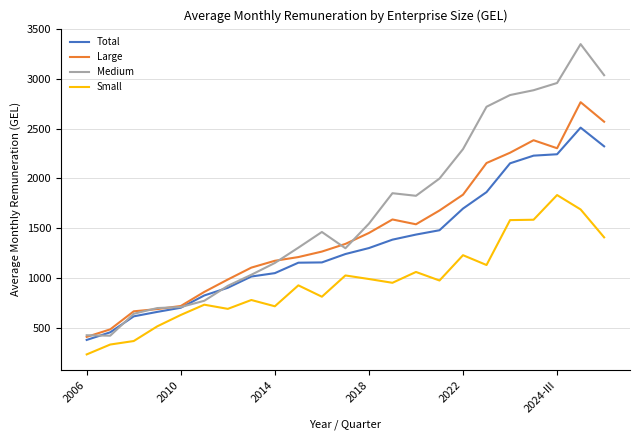

What is the greatest value displayed?

3349.2